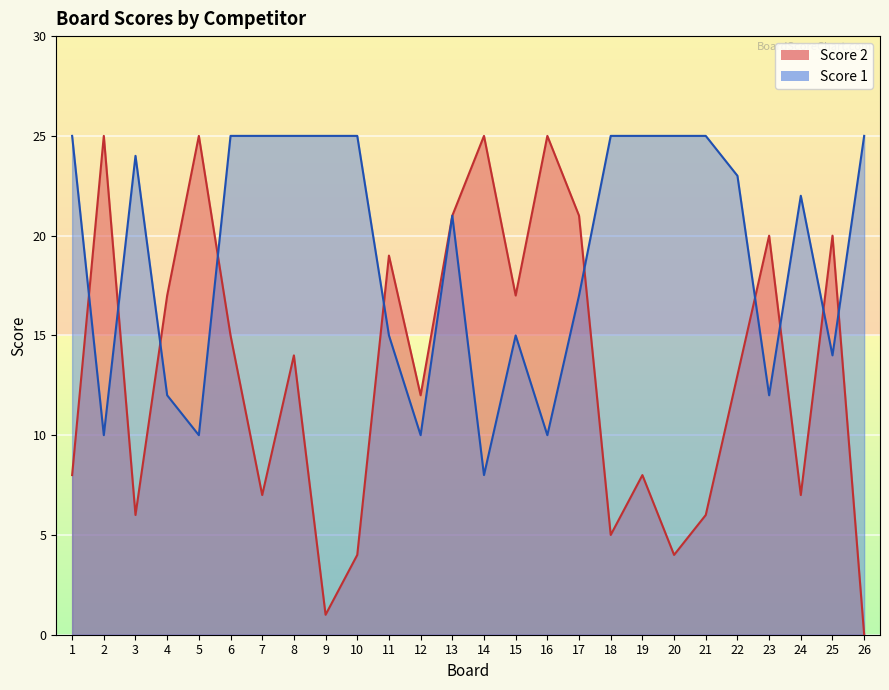

How many series are shown in this chart?

2